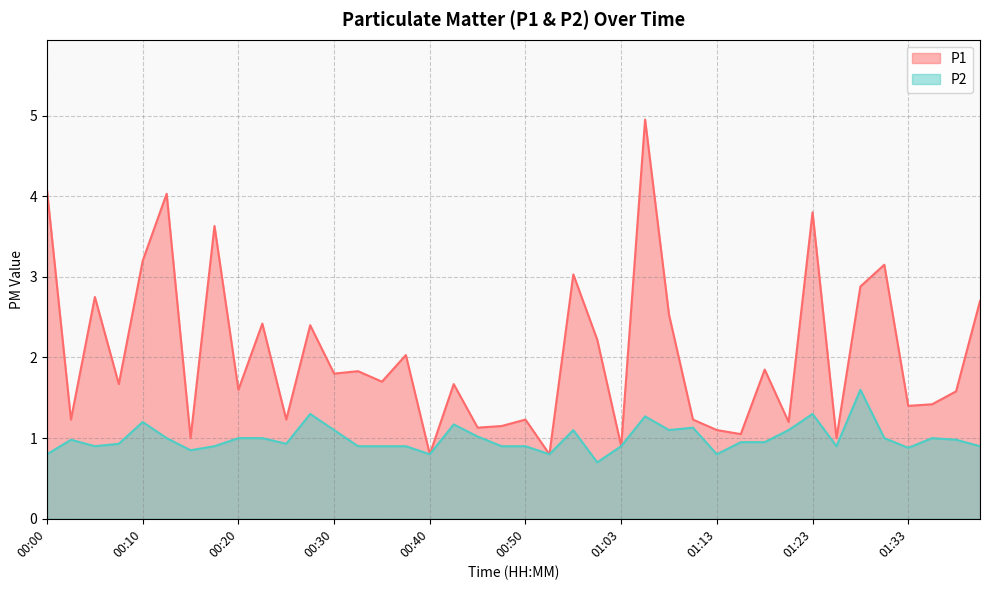

Reading right to left, extract all data points from this chart.

P1: 01:40=2.7	01:38=1.6	01:35=1.4	01:33=1.4	01:30=3.1	01:28=2.9	01:25=1.0	01:23=3.8	01:20=1.2	01:18=1.9	01:15=1.1	01:13=1.1	01:10=1.2	01:08=2.5	01:05=5.0	01:03=0.9	01:00=2.2	00:57=3.0	00:55=0.8	00:50=1.2	00:47=1.1	00:45=1.1	00:42=1.7	00:40=0.8	00:37=2.0	00:35=1.7	00:33=1.8	00:30=1.8	00:28=2.4	00:25=1.2	00:23=2.4	00:20=1.6	00:18=3.6	00:15=1.0	00:13=4.0	00:10=3.2	00:08=1.7	00:05=2.8	00:03=1.2	00:00=4.1
P2: 01:40=0.9	01:38=1.0	01:35=1.0	01:33=0.9	01:30=1.0	01:28=1.6	01:25=0.9	01:23=1.3	01:20=1.1	01:18=0.9	01:15=0.9	01:13=0.8	01:10=1.1	01:08=1.1	01:05=1.3	01:03=0.9	01:00=0.7	00:57=1.1	00:55=0.8	00:50=0.9	00:47=0.9	00:45=1.0	00:42=1.2	00:40=0.8	00:37=0.9	00:35=0.9	00:33=0.9	00:30=1.1	00:28=1.3	00:25=0.9	00:23=1.0	00:20=1.0	00:18=0.9	00:15=0.8	00:13=1.0	00:10=1.2	00:08=0.9	00:05=0.9	00:03=1.0	00:00=0.8